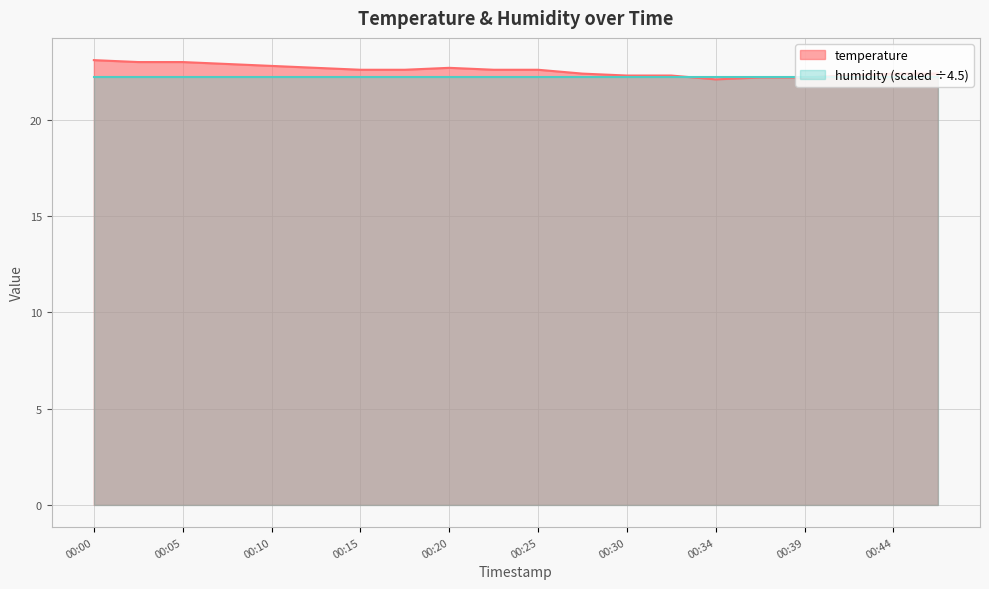

The value at 00:17 is 22.6. True or false?

True